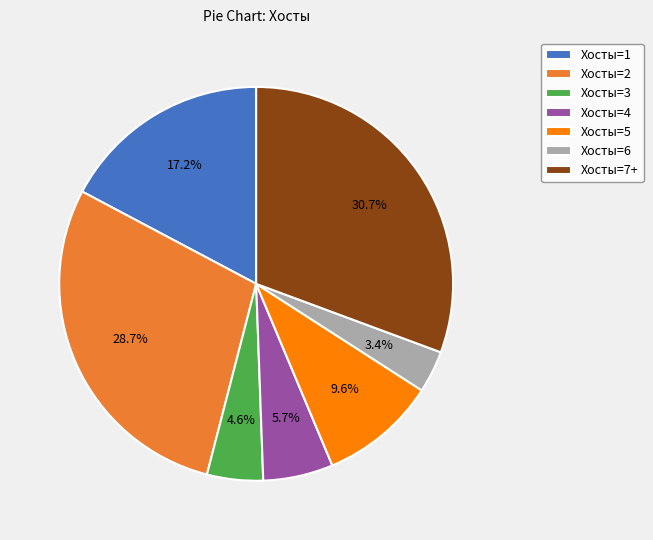

Rank the categories by value from lowest to highest.

Хосты=6, Хосты=3, Хосты=4, Хосты=5, Хосты=1, Хосты=2, Хосты=7+